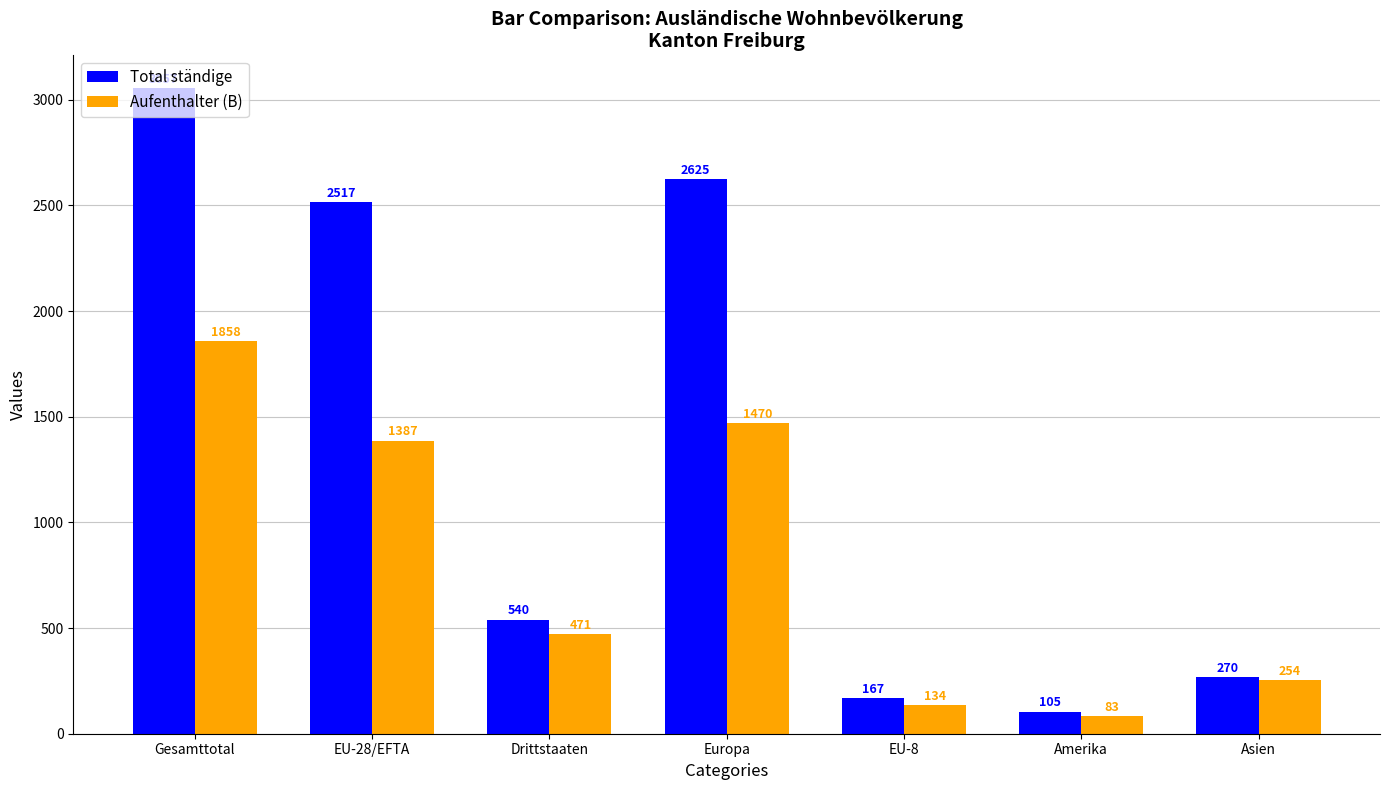

Rank the series at Europa from highest to lowest value.

Total ständige, Aufenthalter (B)